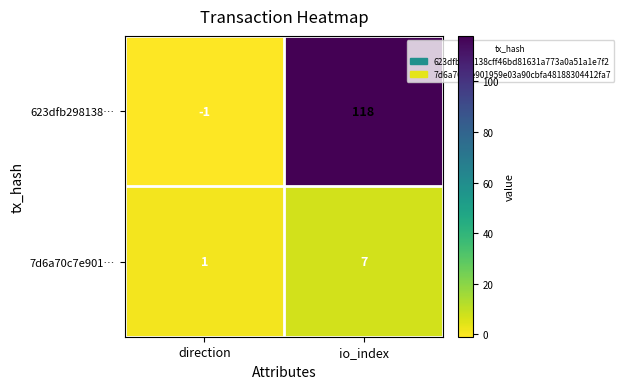

The value of 623dfb298138… at io_index is 183. True or false?

False